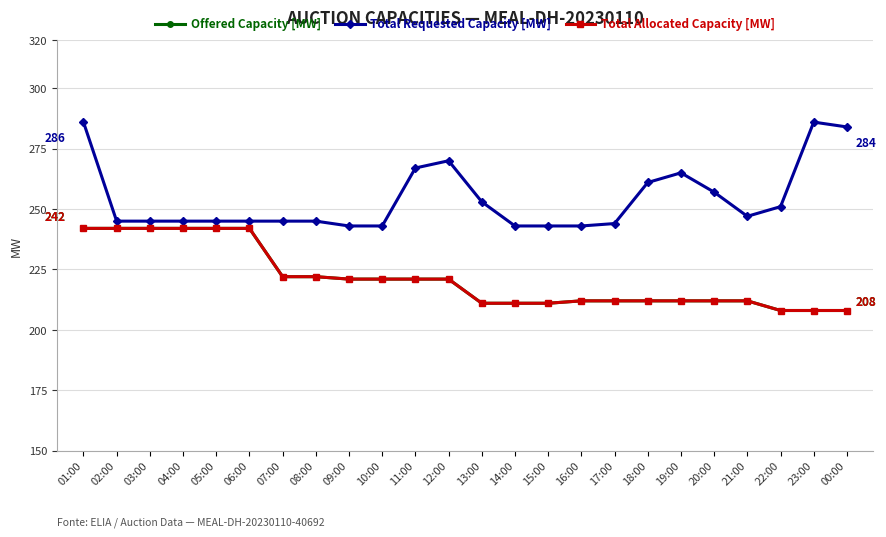

Does the chart have visible grid lines?

Yes